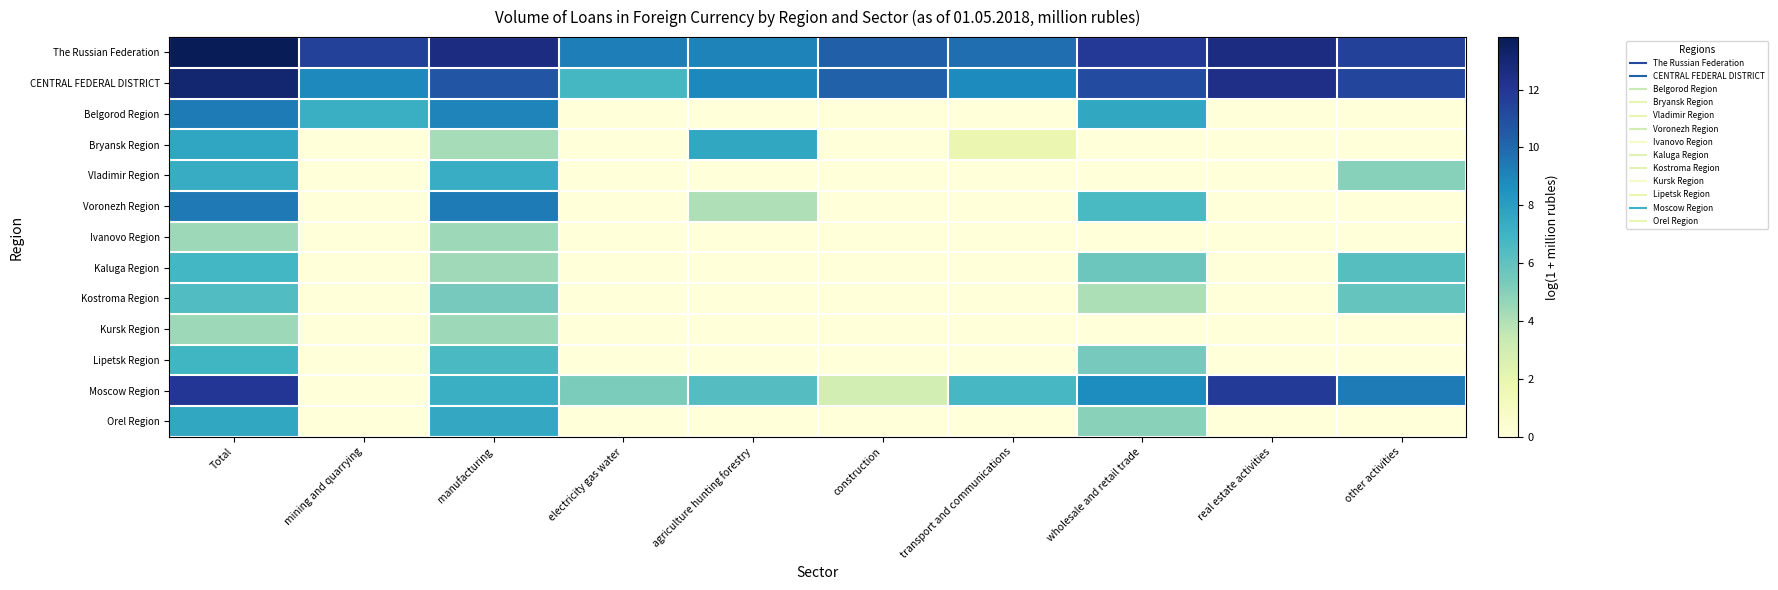

Which series has the largest total across all categories?

The Russian Federation